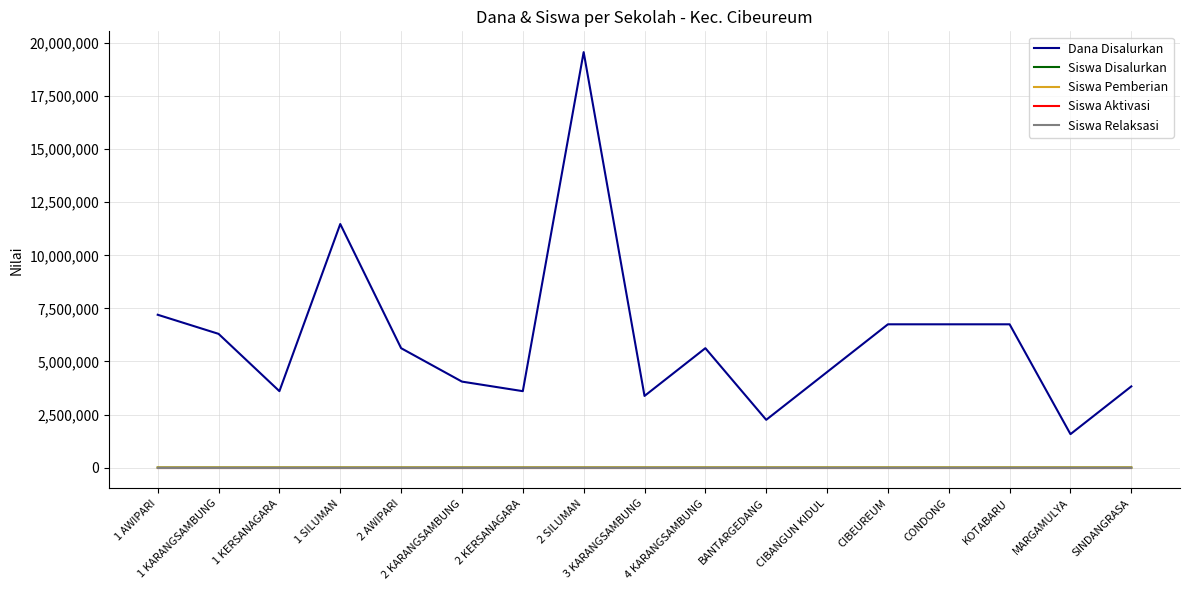

True or false: Siswa Relaksasi and Siswa Aktivasi intersect in this chart.

False